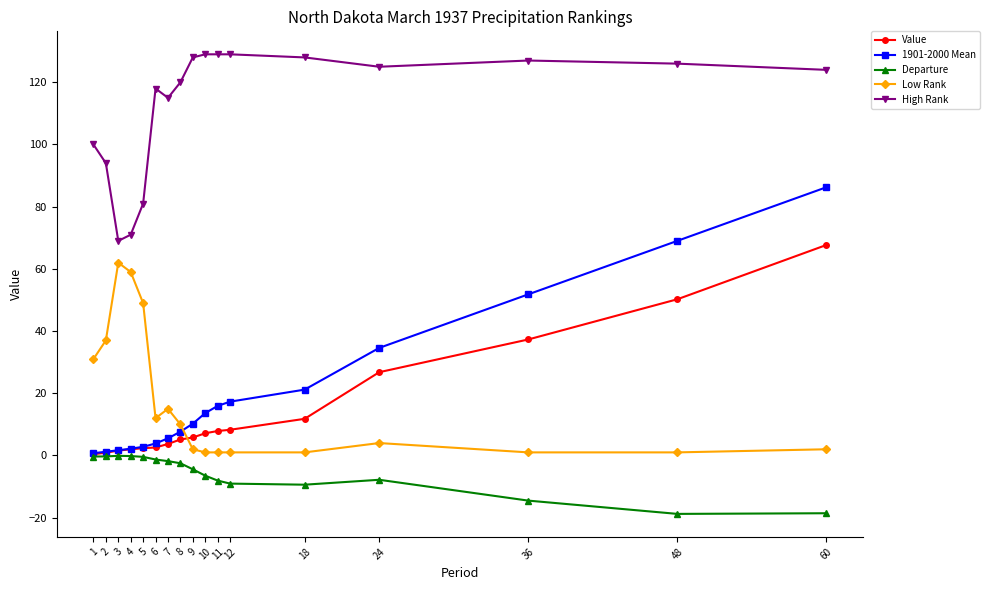

How many lines are shown in the chart?

5